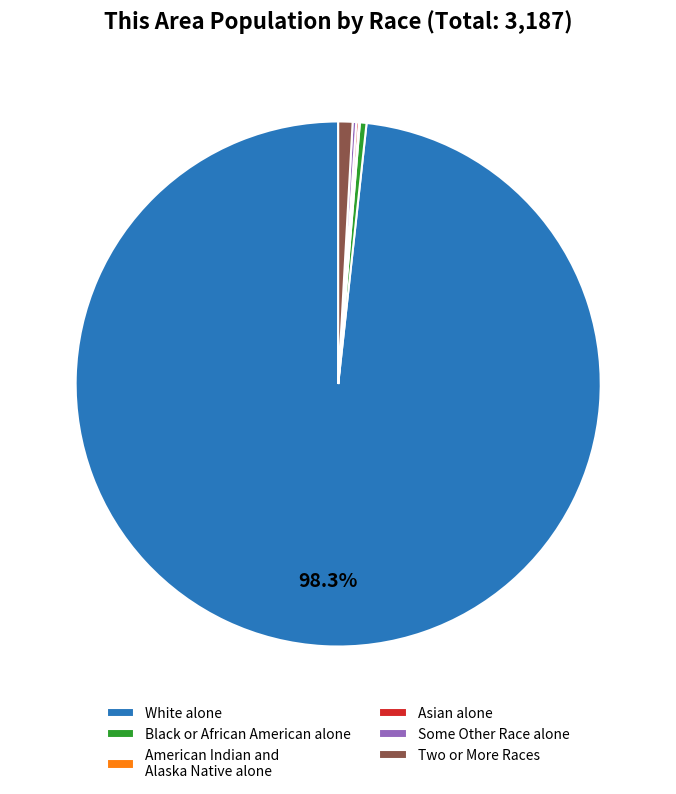

To the nearest percent, what is the difference between the largest and smallest slice percentages?

98%